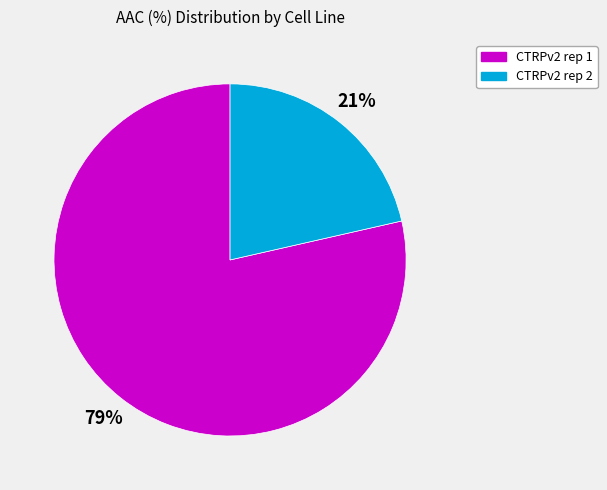

To the nearest percent, what is the combined percentage of CTRPv2 rep 1 and CTRPv2 rep 2?

100%